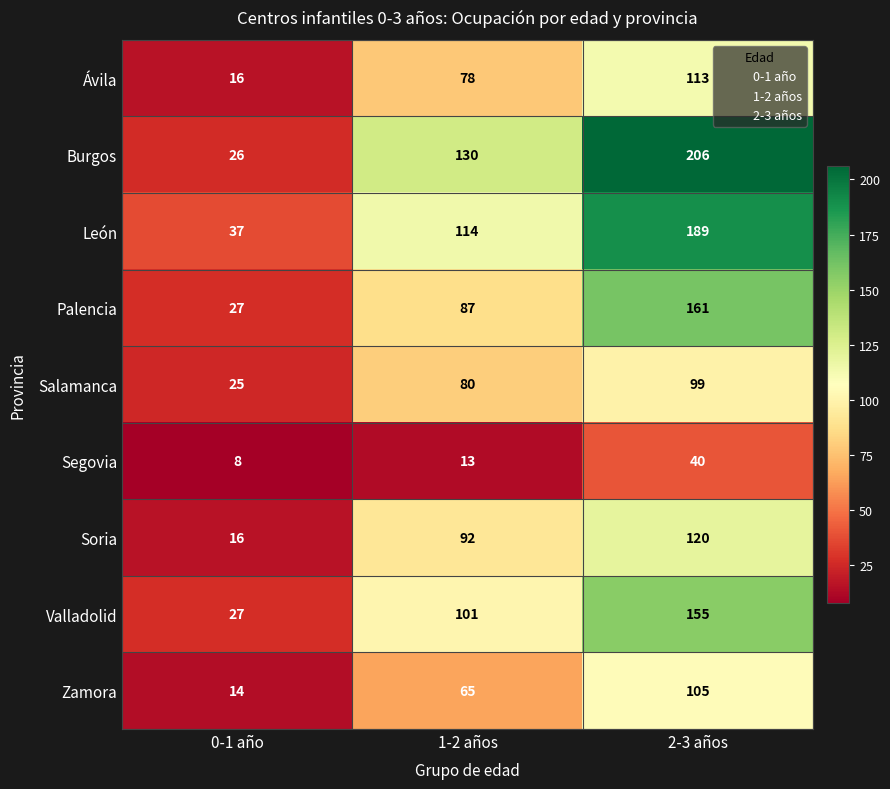

Reading left to right, transcribe all the data shown in this chart.

Ávila: 16	78	113
Burgos: 26	130	206
León: 37	114	189
Palencia: 27	87	161
Salamanca: 25	80	99
Segovia: 8	13	40
Soria: 16	92	120
Valladolid: 27	101	155
Zamora: 14	65	105